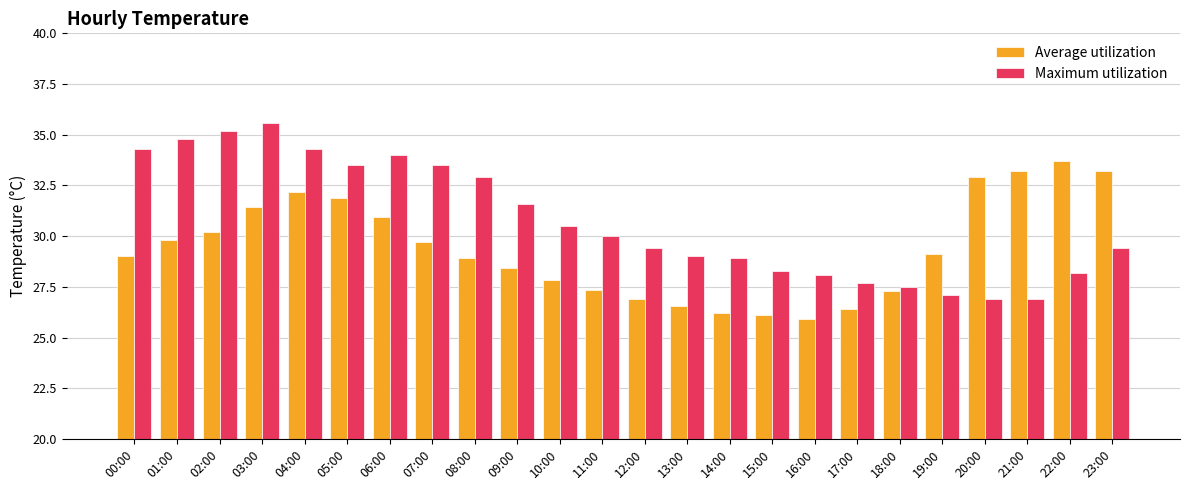

True or false: Maximum utilization has a value of 33.5 at 07:00.

True